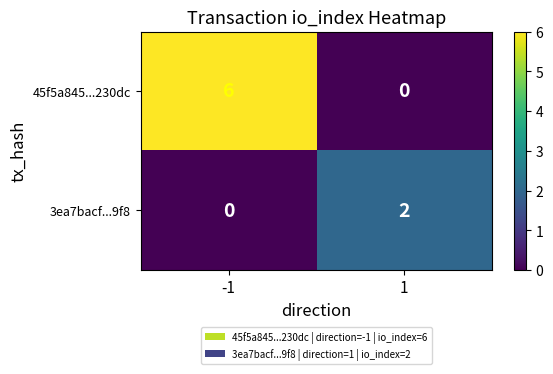

The value of 3ea7bacf...9f8 at 1 is 1. True or false?

False